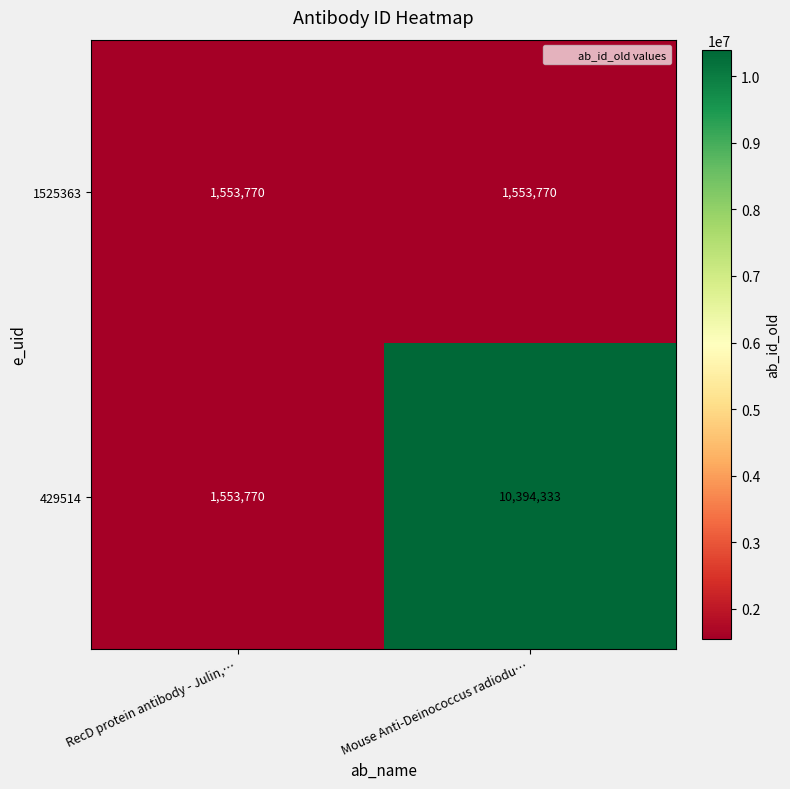

What is the greatest value displayed?

10394333